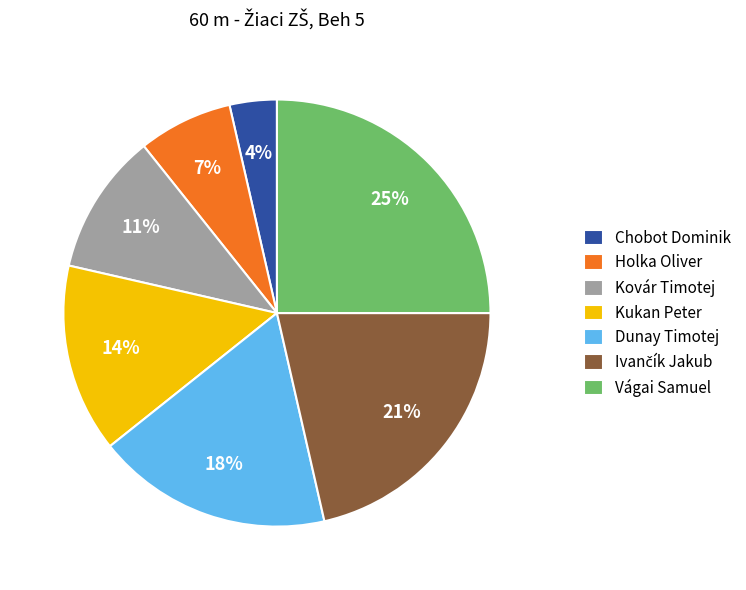

Which has a higher value, Vágai Samuel or Holka Oliver?

Vágai Samuel